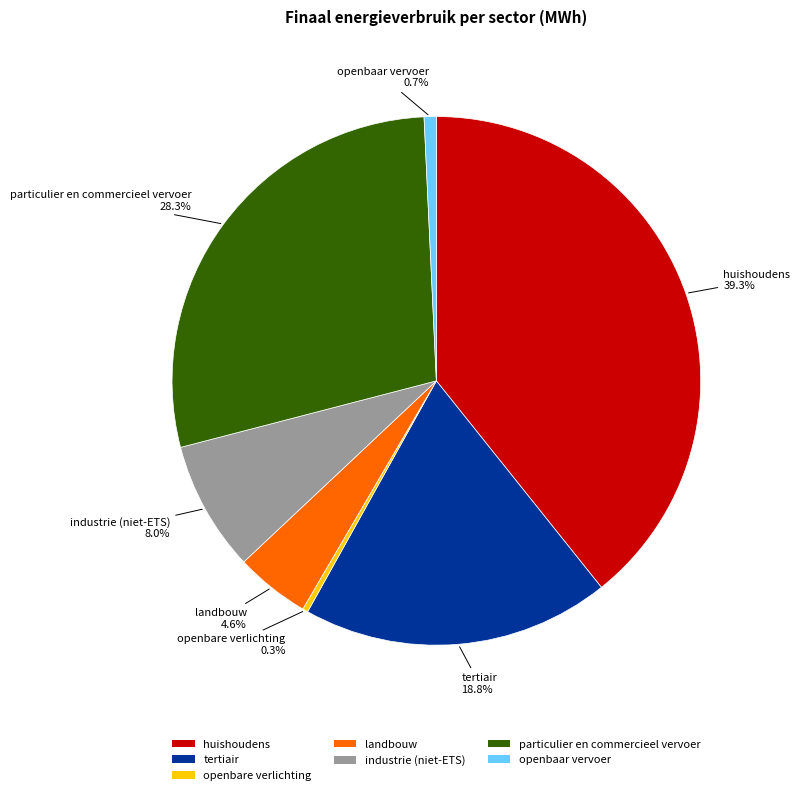

Is there any slice that represents more than half of the pie?

No